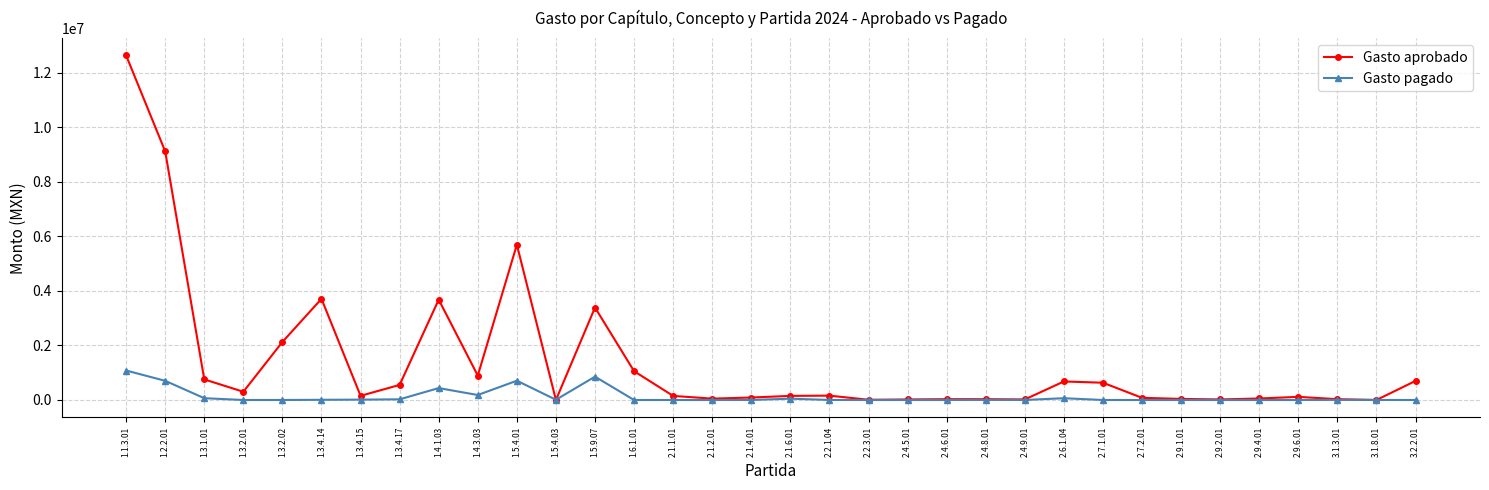

How many data points in Gasto pagado are above 1405?

17